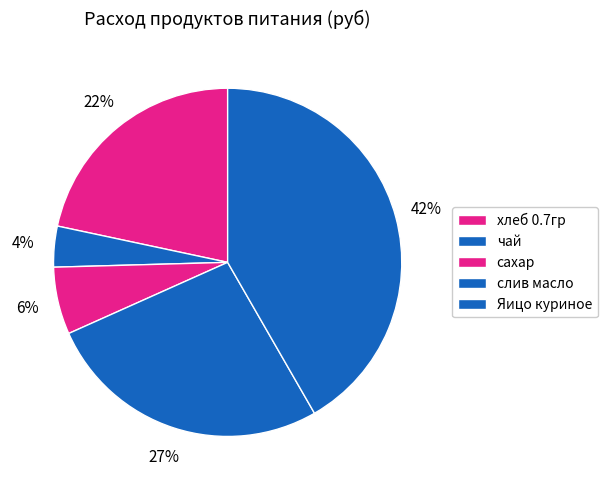

How many slices are in this pie chart?

5